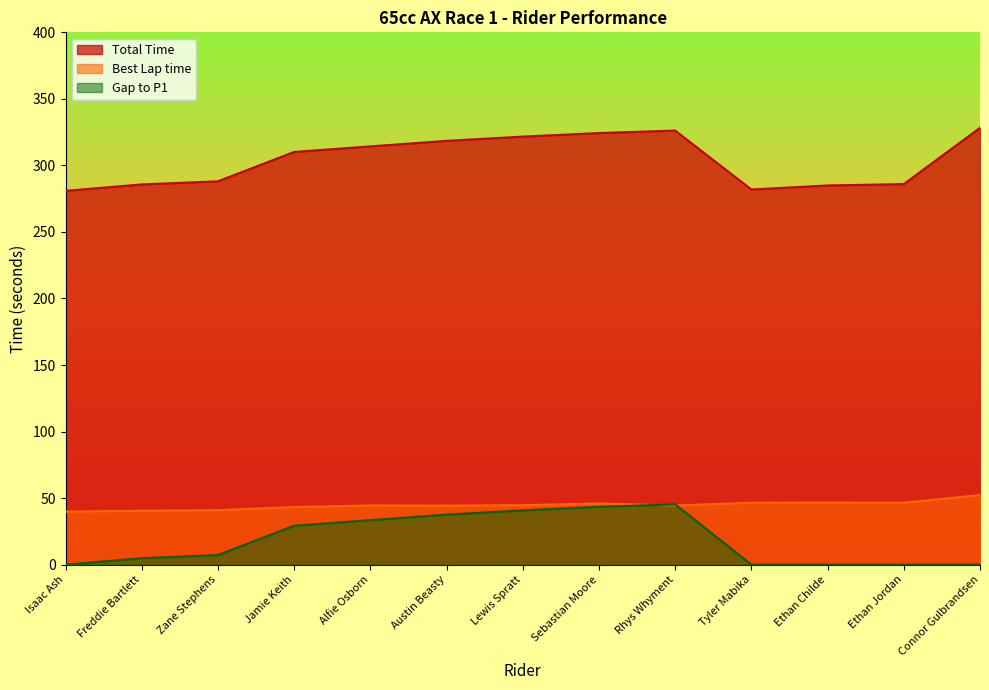

True or false: Best Lap time has more than 2 interior local peaks.

True